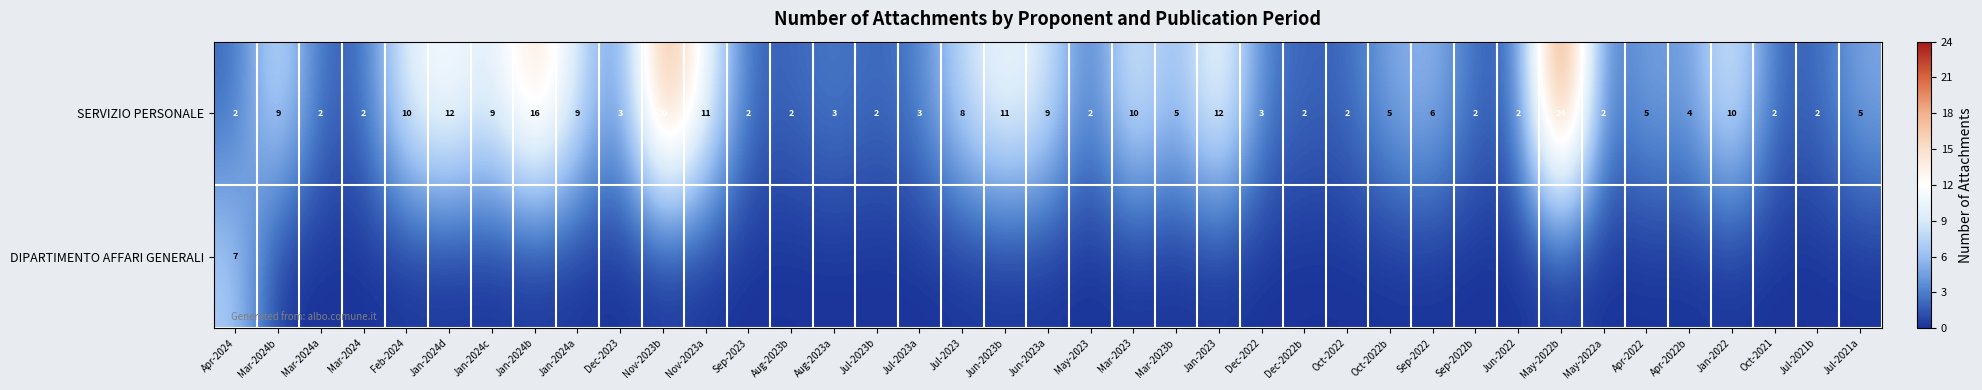

At which category is the sum across all series the highest?

May-2022b